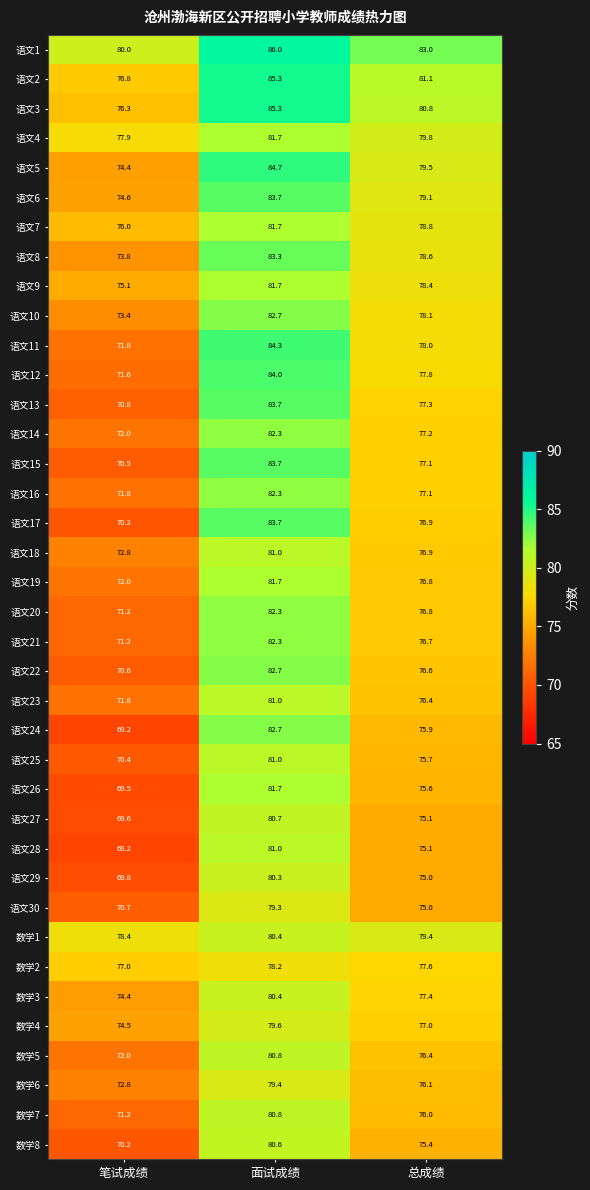

What is the total value across all series at 面试成绩?

3118.0